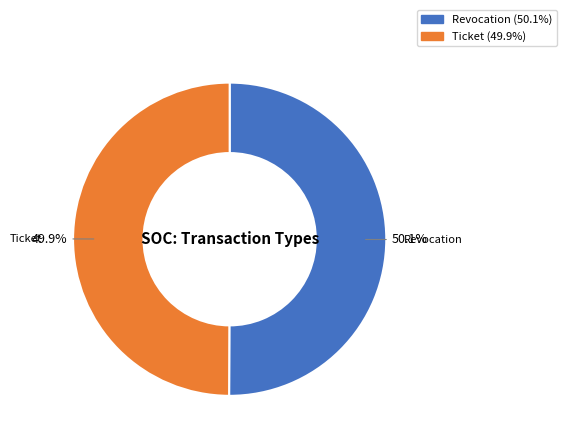

How much of the chart is everything except Ticket?

50.1%